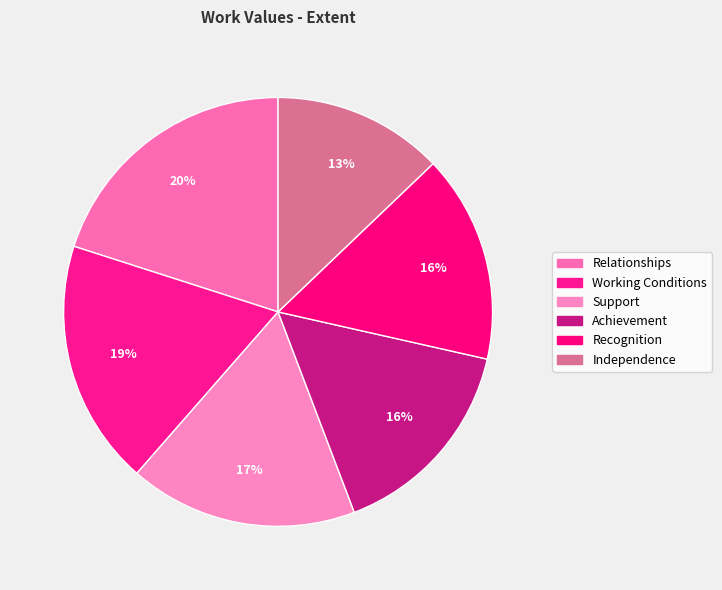

What percentage is the Relationships slice, to the nearest percent?

20%